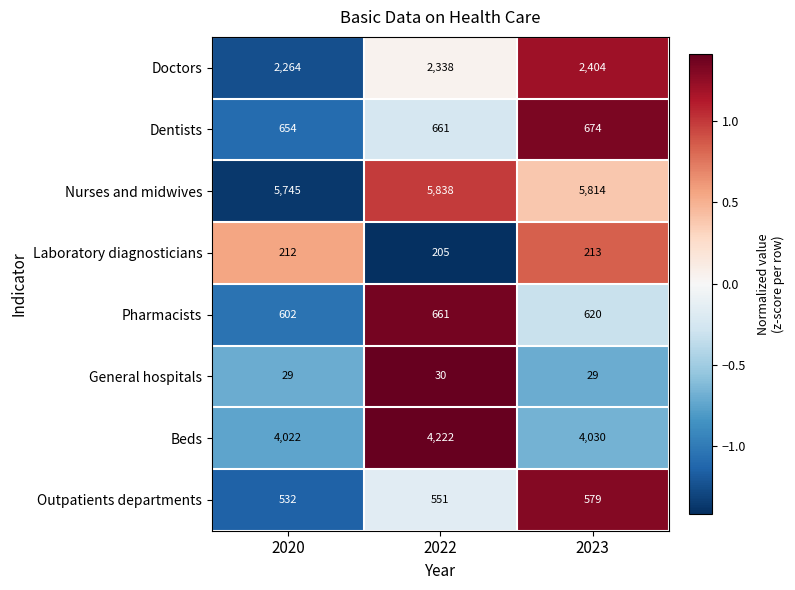

Reading left to right, list all the values displayed in this chart.

Doctors: 2264	2338	2404
Dentists: 654	661	674
Nurses and midwives: 5745	5838	5814
Laboratory diagnosticians: 212	205	213
Pharmacists: 602	661	620
General hospitals: 29	30	29
Beds: 4022	4222	4030
Outpatients departments: 532	551	579